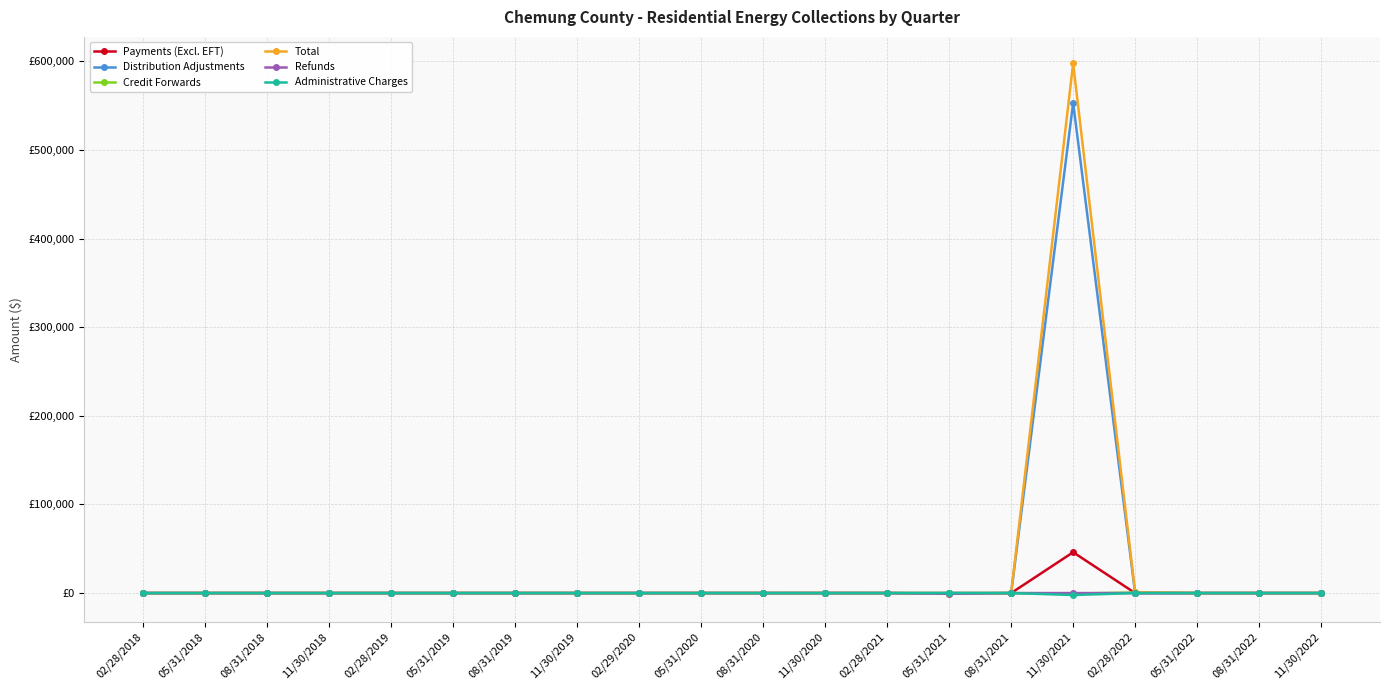

What are all the series names shown in the legend?

Payments (Excl. EFT), Distribution Adjustments, Credit Forwards, Total, Refunds, Administrative Charges